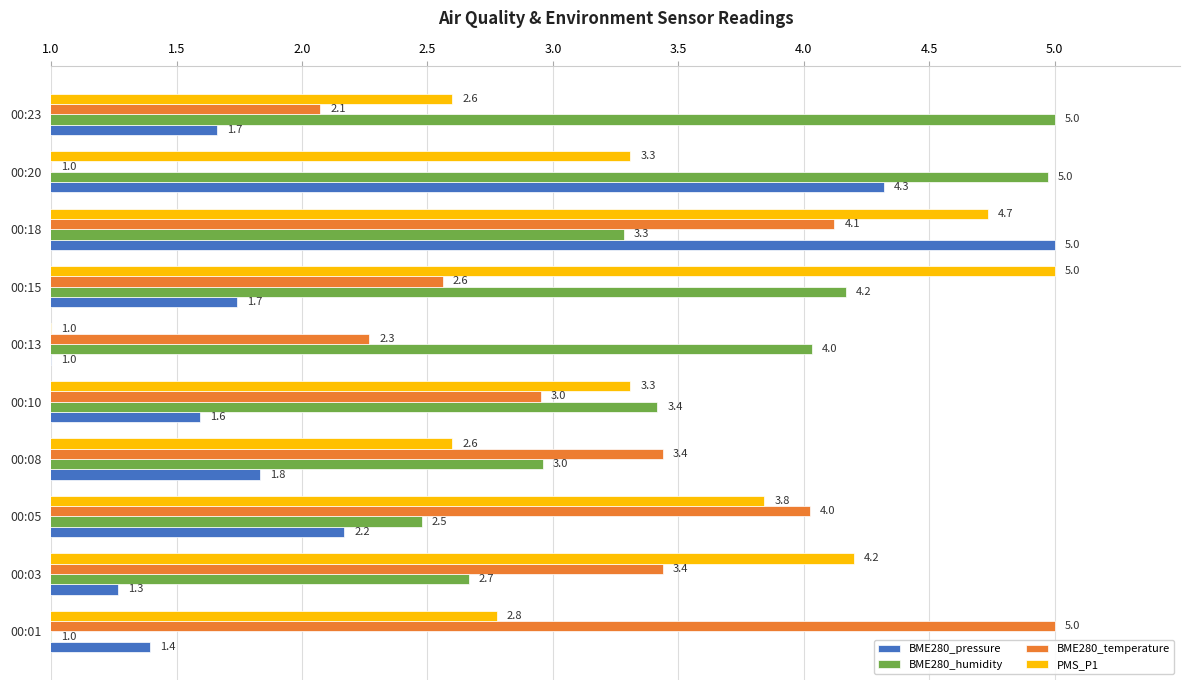

What is the maximum value for BME280_humidity?

5.0